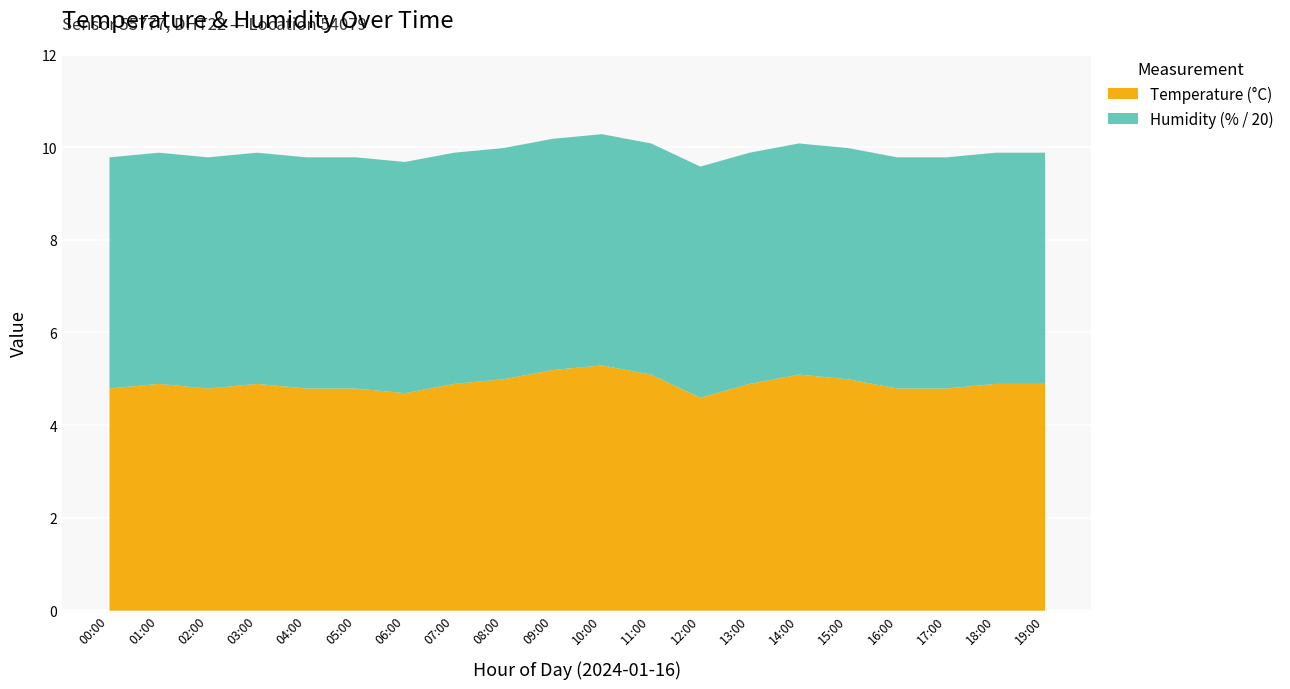

List the series in order of their overall mean, highest first.

Humidity, Temperature